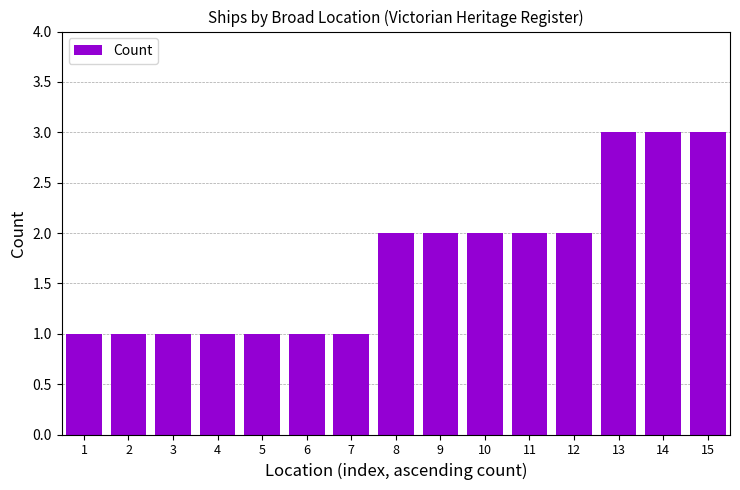

Does the chart contain any negative values?

No